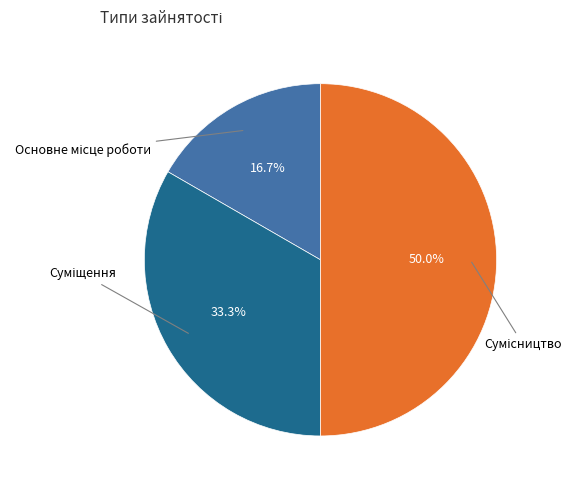

What is the smallest slice in the pie chart?

Основне місце роботи